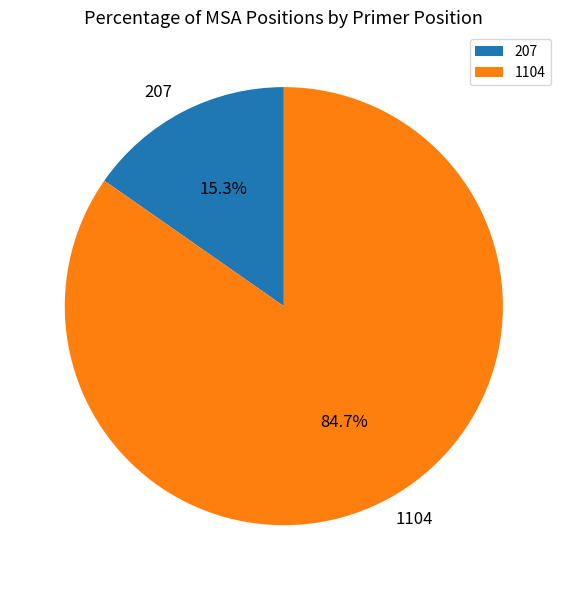

Rank the categories by value from highest to lowest.

1104, 207